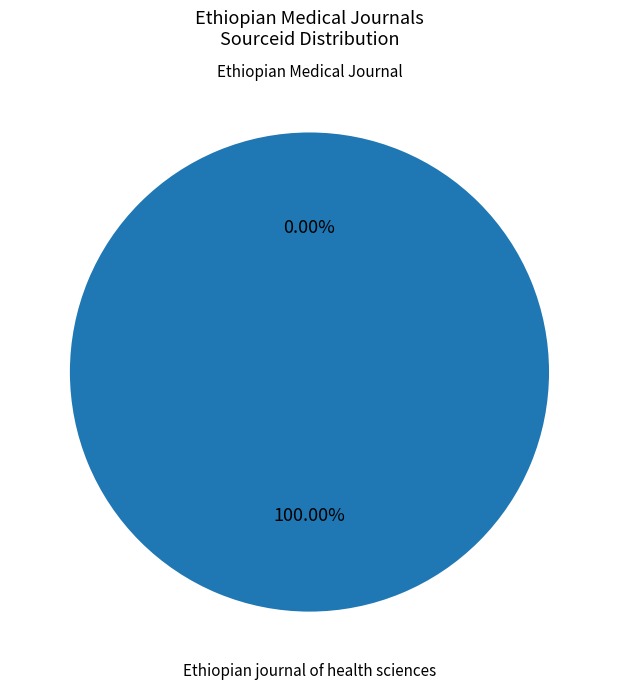

How many slices are in this pie chart?

2